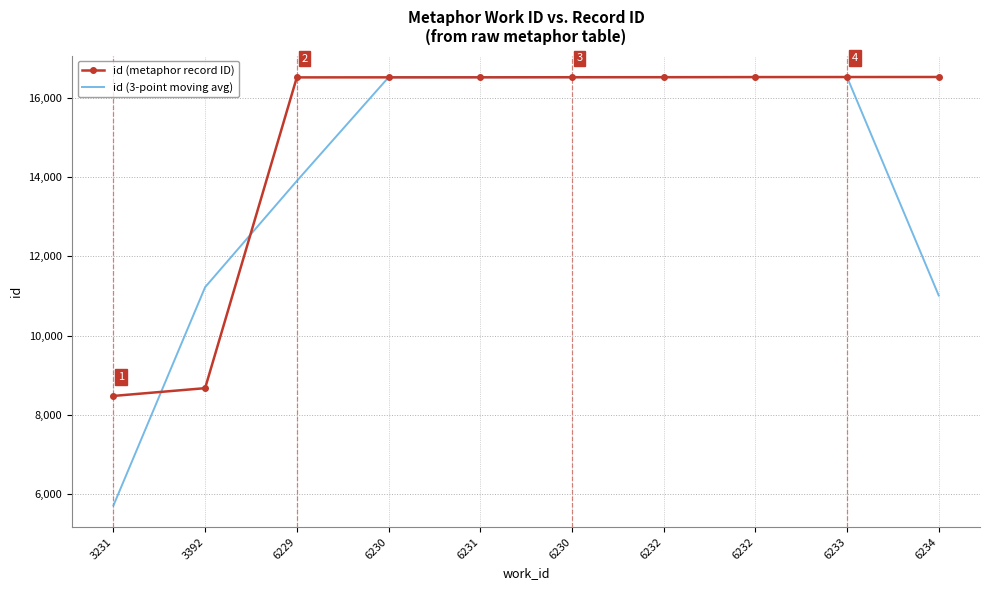

What is the sum of the id (metaphor record ID) values at 6230 and 3231?

24989.0